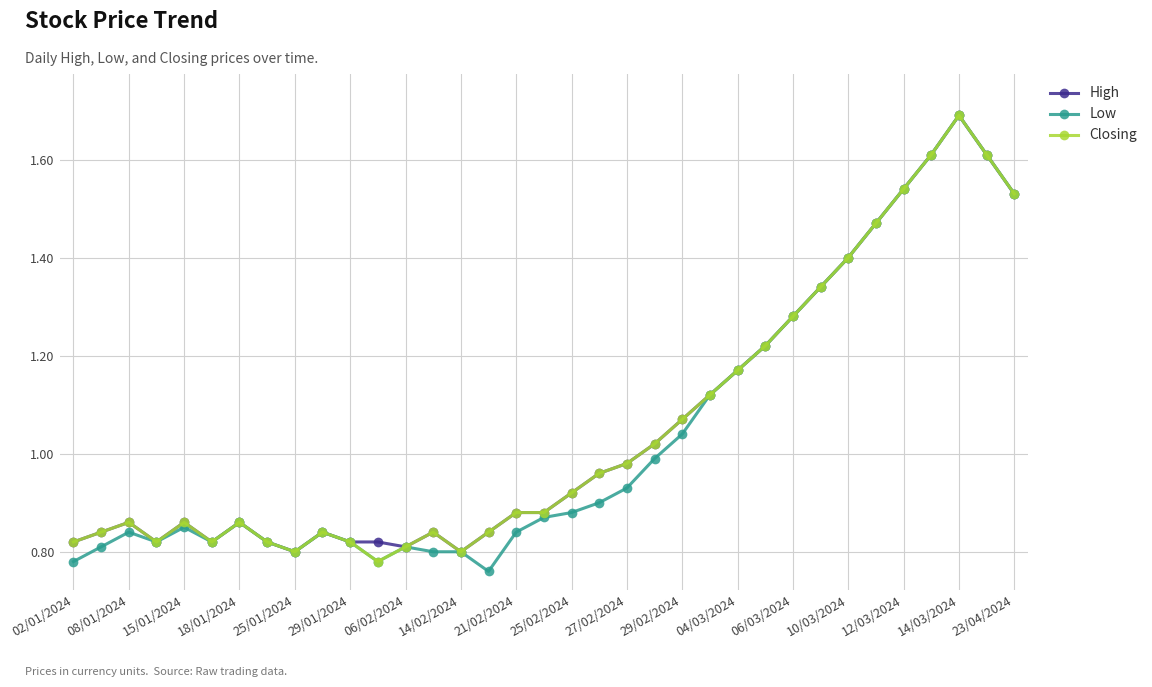

What is the highest value of the High series?

1.7